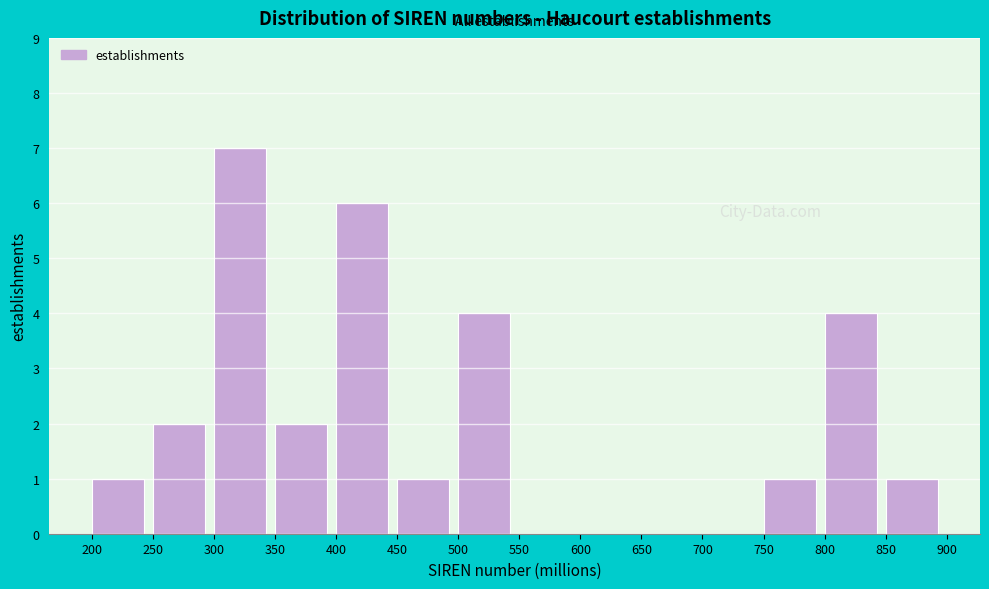

How tall is the bar that spans 800 to 850 on the x-axis? The values are not printed on the chart, so give them approximately, as read against the axis.

4